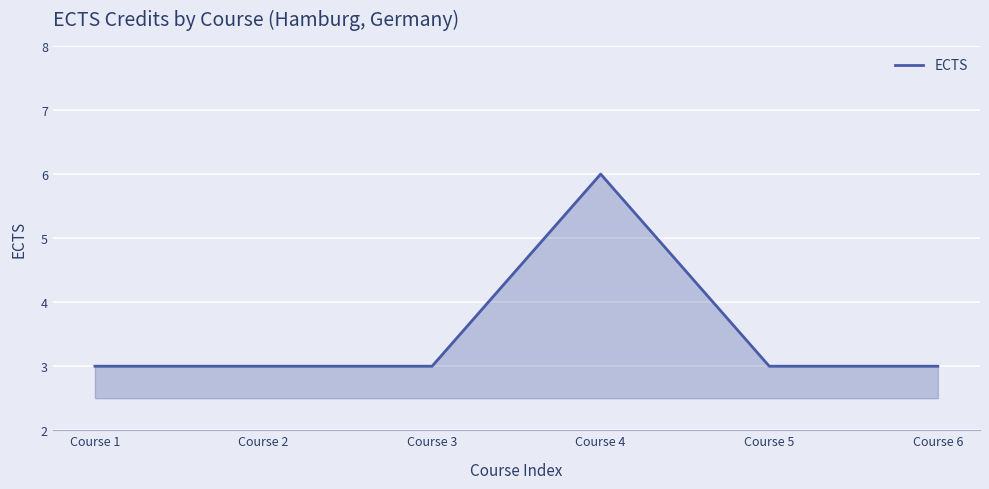

Reading left to right, what are all the values shown in this chart?

Course 1=3	Course 2=3	Course 3=3	Course 4=6	Course 5=3	Course 6=3